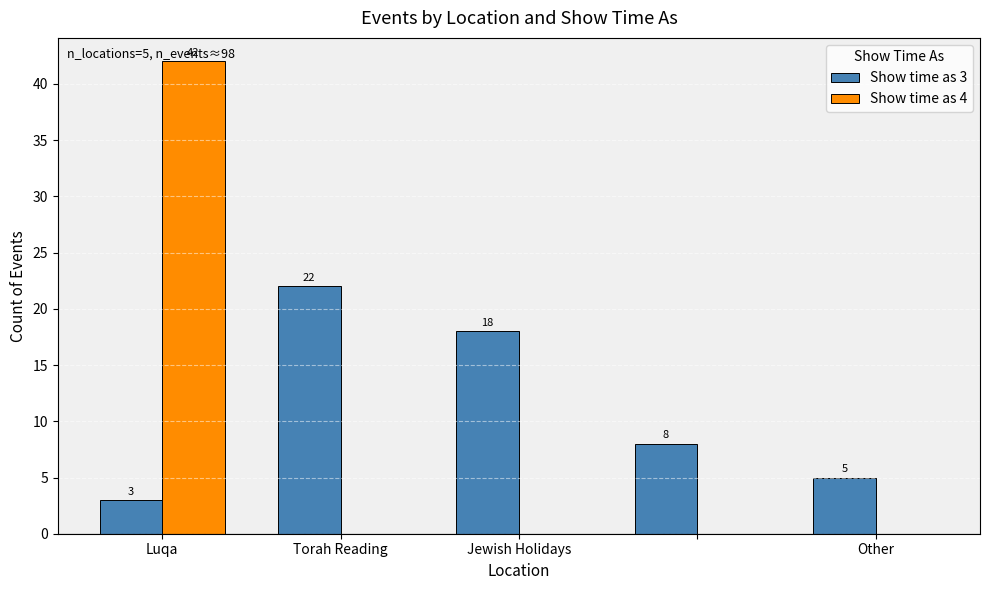

What is the maximum value shown in the chart?

42